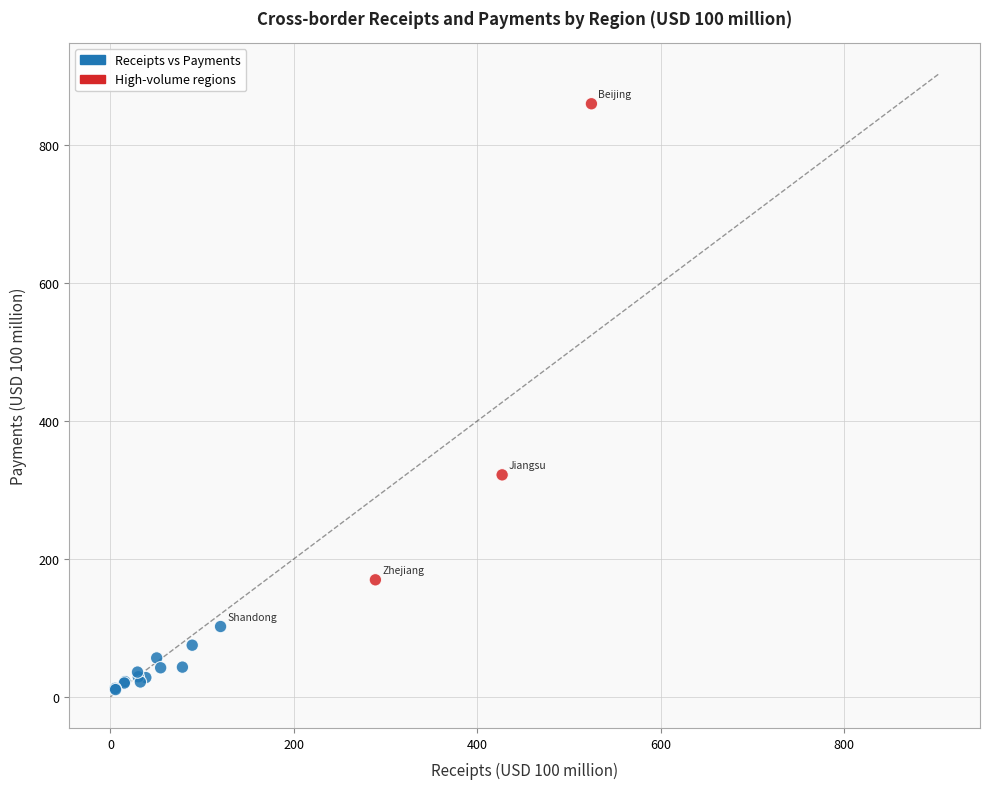

What Y value in the scatter plot is closest to 435?

322.0